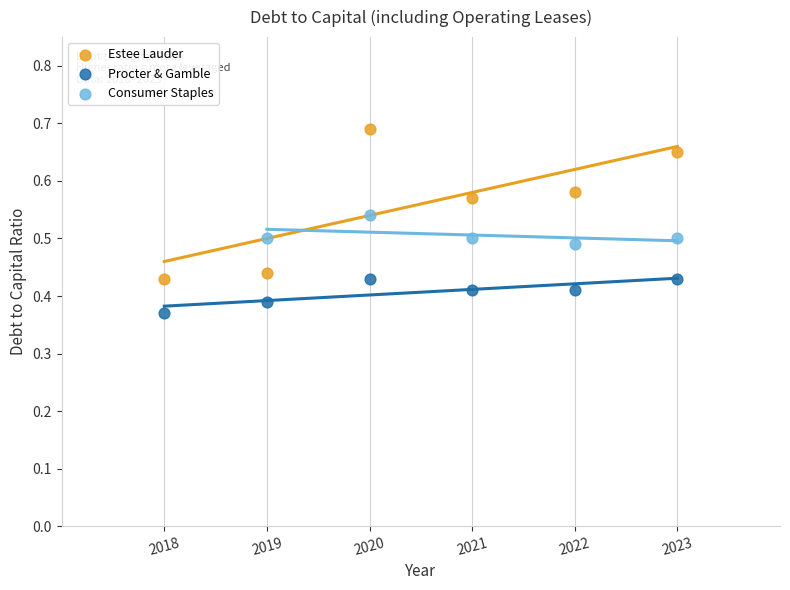

Which series reaches the maximum Y coordinate?

Estee Lauder